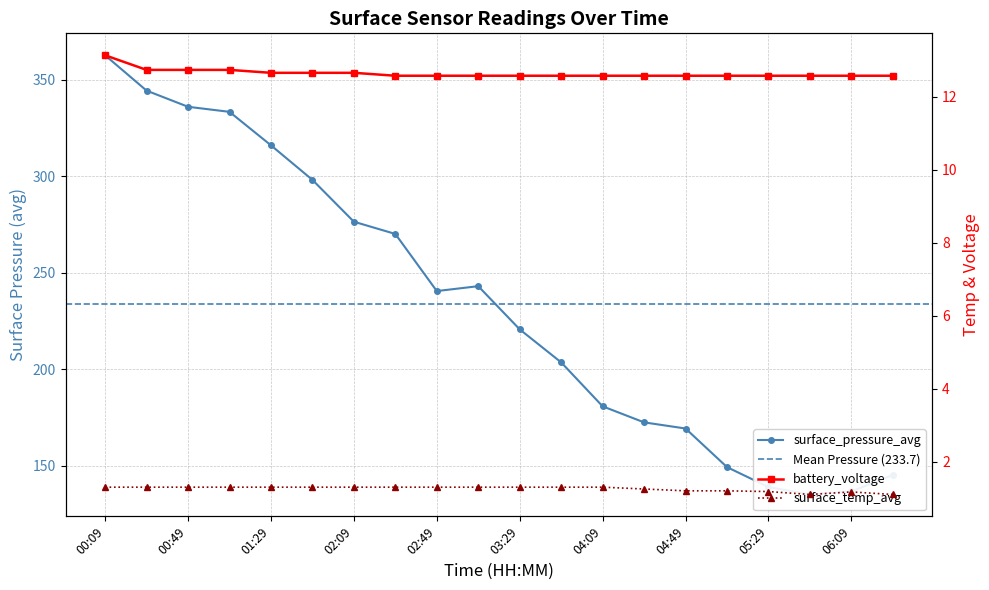

Between 01:09 and 00:49, which is larger?

00:49